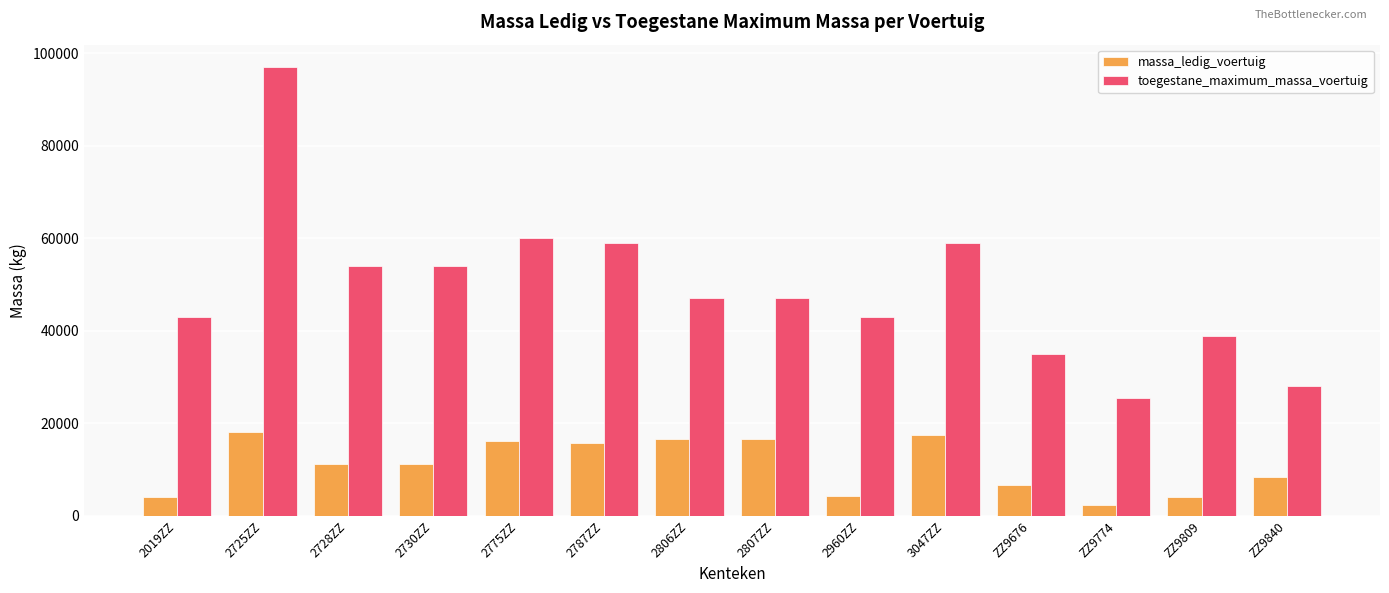

What is the total value across all series at ZZ9774?

27960